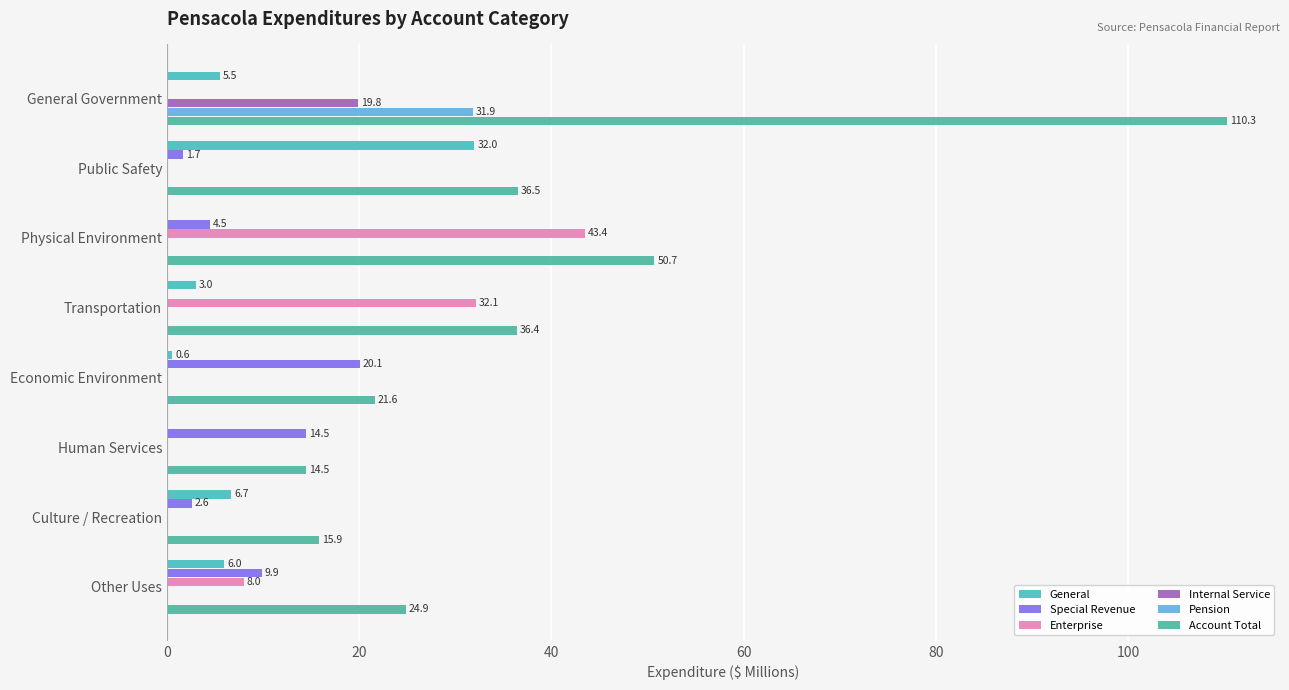

How many data points in Account Total are above 36?

4